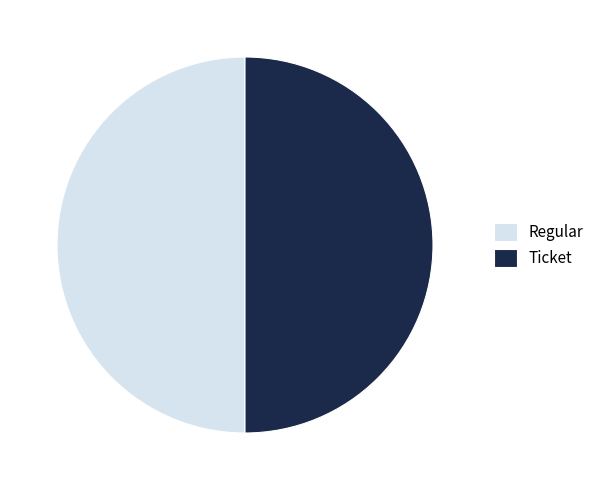

Is it true that Regular is 99% of the pie?

False